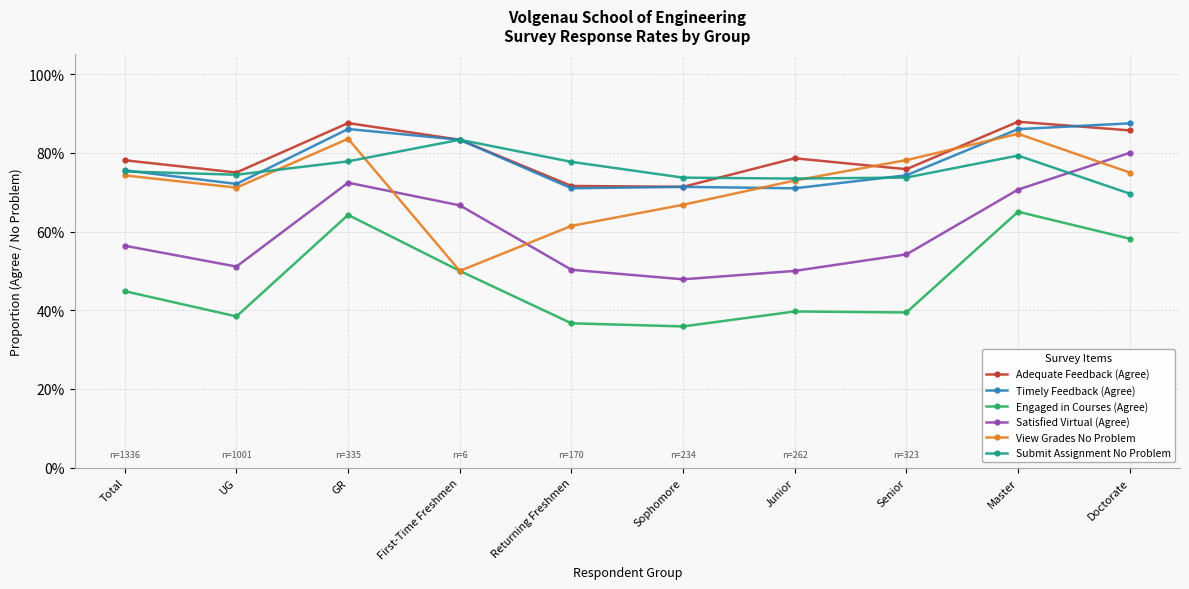

Which series has the largest total across all categories?

Adequate Feedback (Agree)